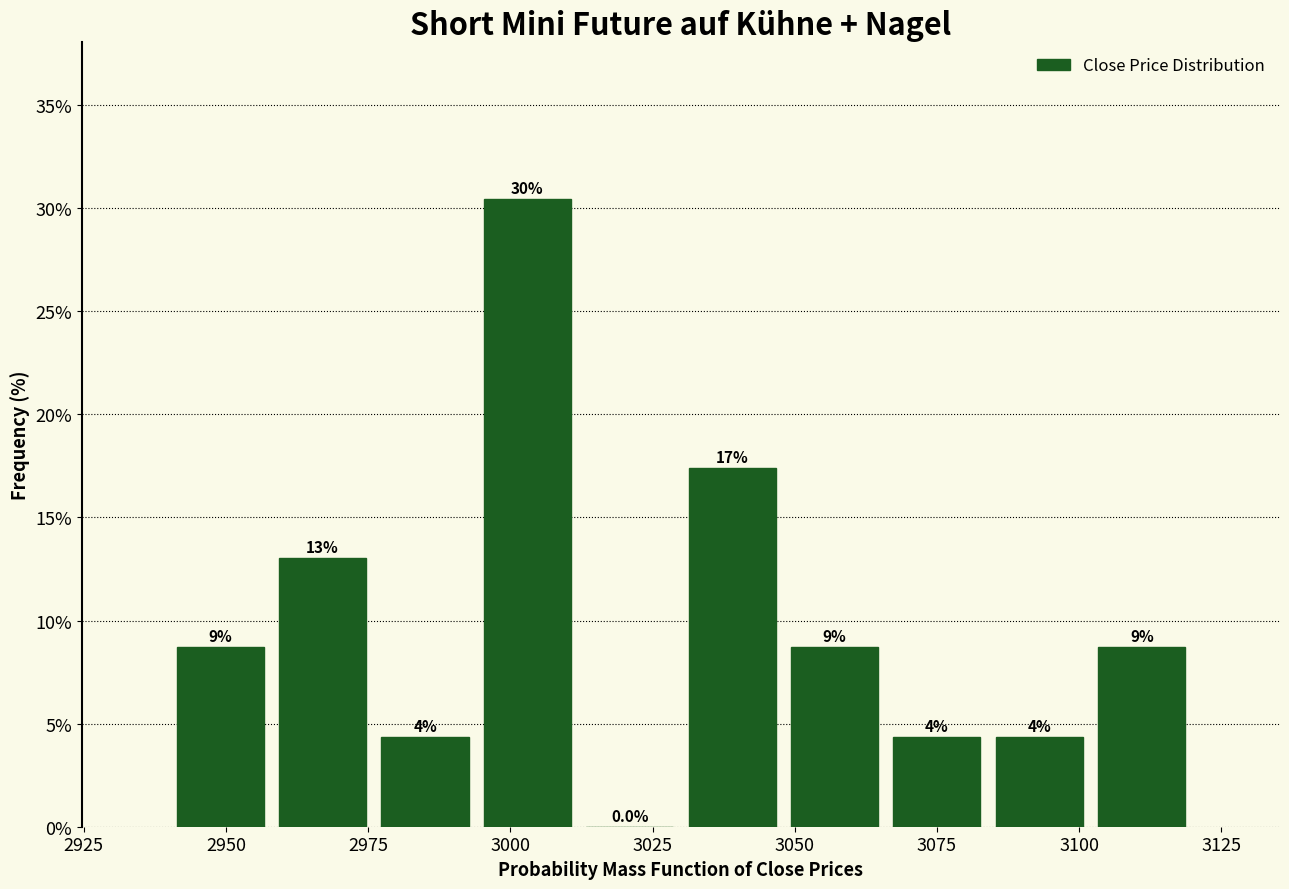

Read against the x-axis, roughly where is the centre of the tallest bar?

3005